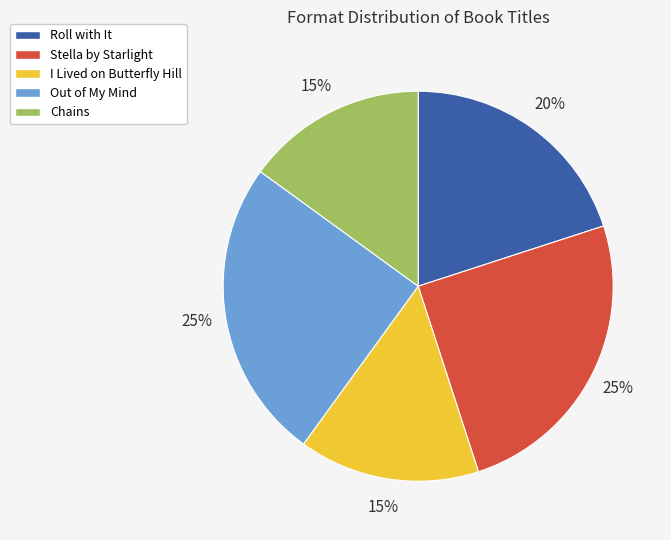

Count the number of slices in the pie.

5